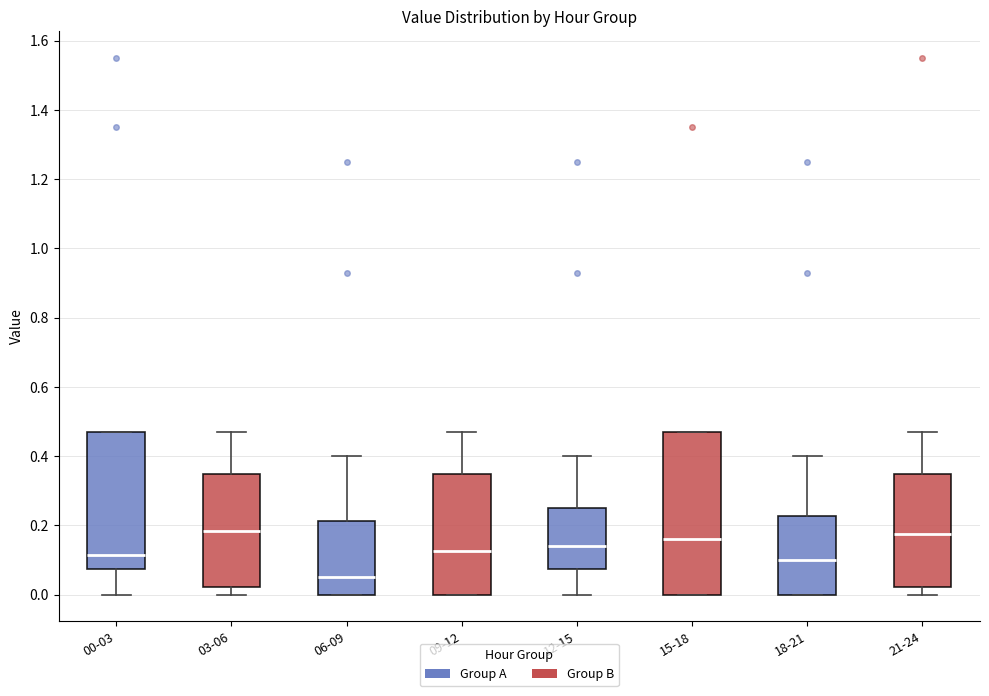

Comparing the boxes themselves (not the whiskers), which one is the tallest?

15-18